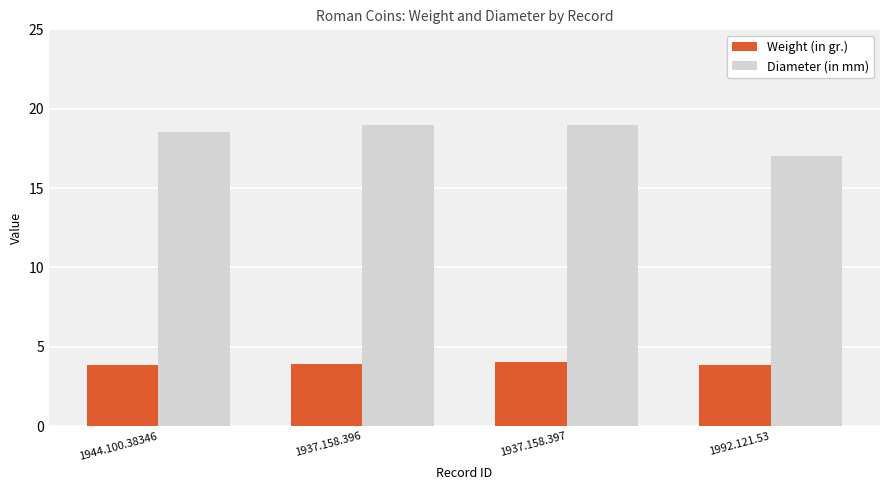

What is the sum of all Weight (in gr.) values?

15.7